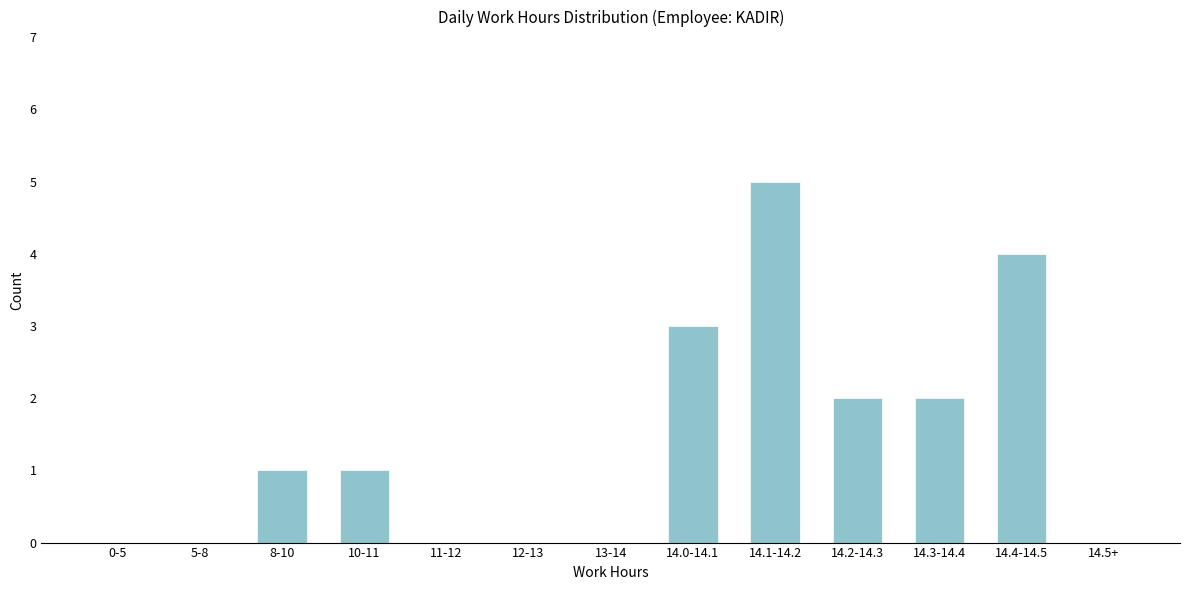

Reading left to right, extract all data points from this chart.

0-5=0	5-8=0	8-10=1	10-11=1	11-12=0	12-13=0	13-14=0	14.0-14.1=3	14.1-14.2=5	14.2-14.3=2	14.3-14.4=2	14.4-14.5=4	14.5+=0